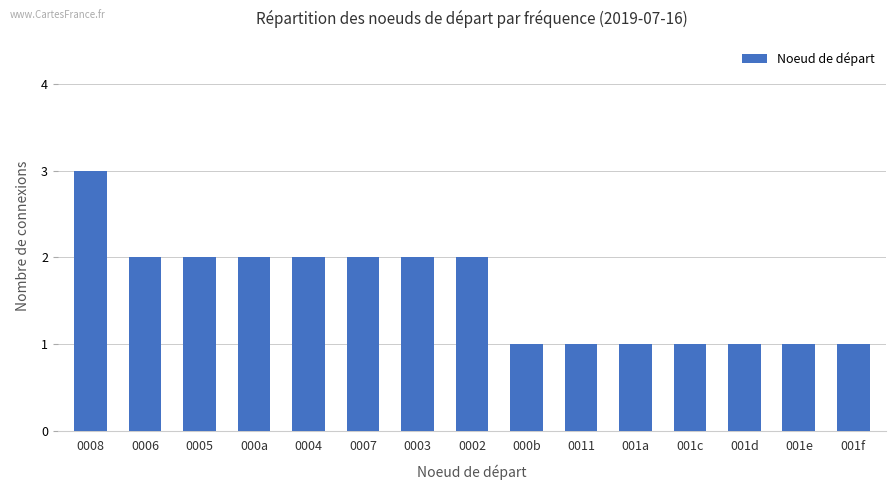

Count the number of data series in this chart.

1